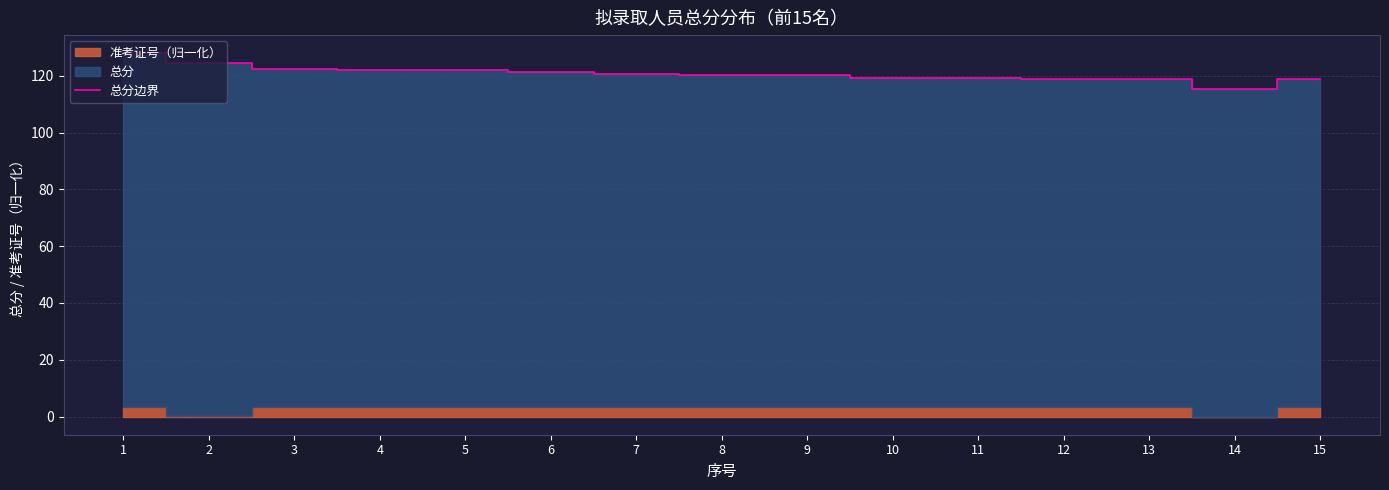

Between 12 and 5, which is larger?

5